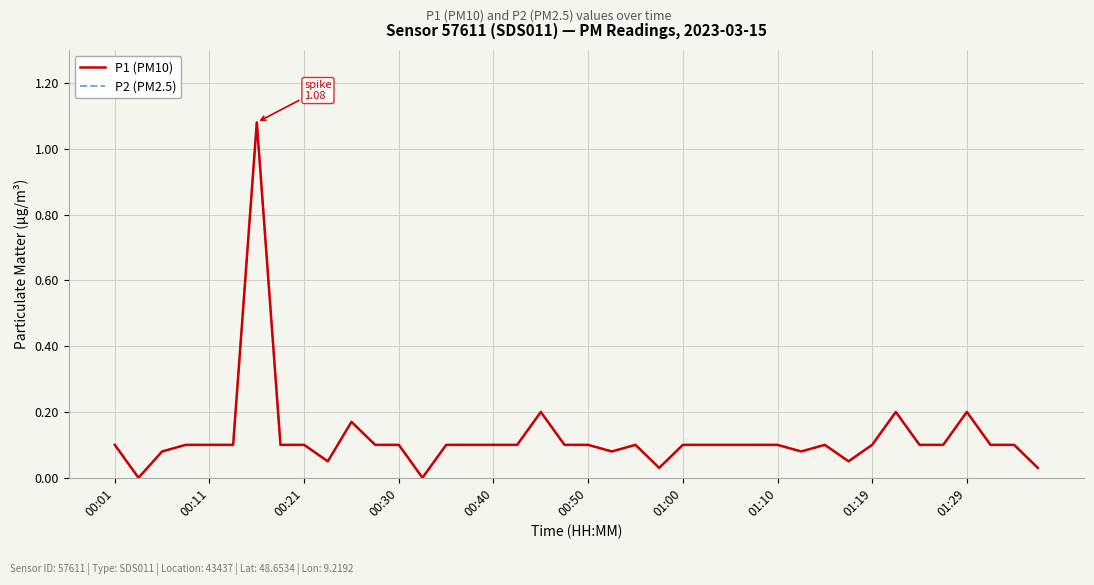

Does the chart have visible grid lines?

Yes